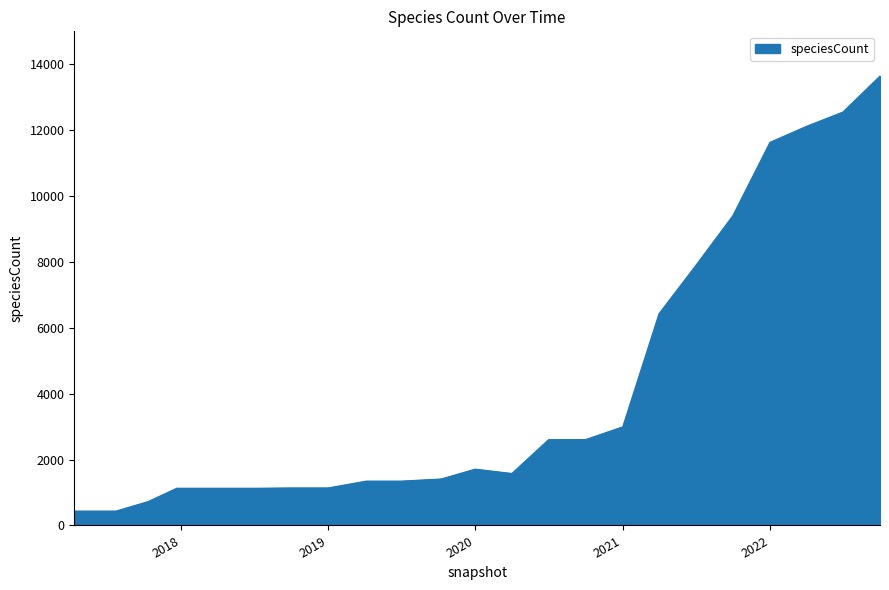

What is the greatest value displayed?

13644